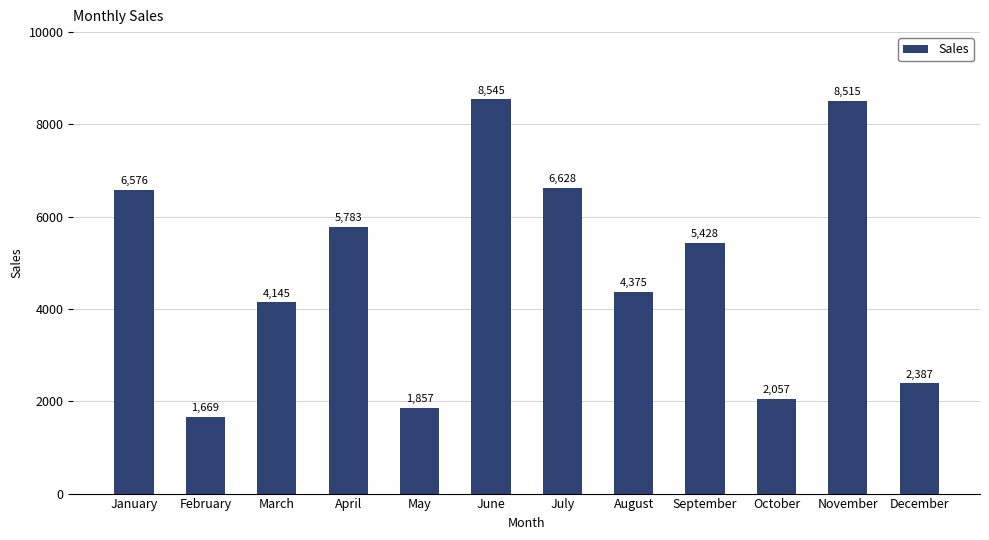

True or false: the data shows 11137 at June.

False